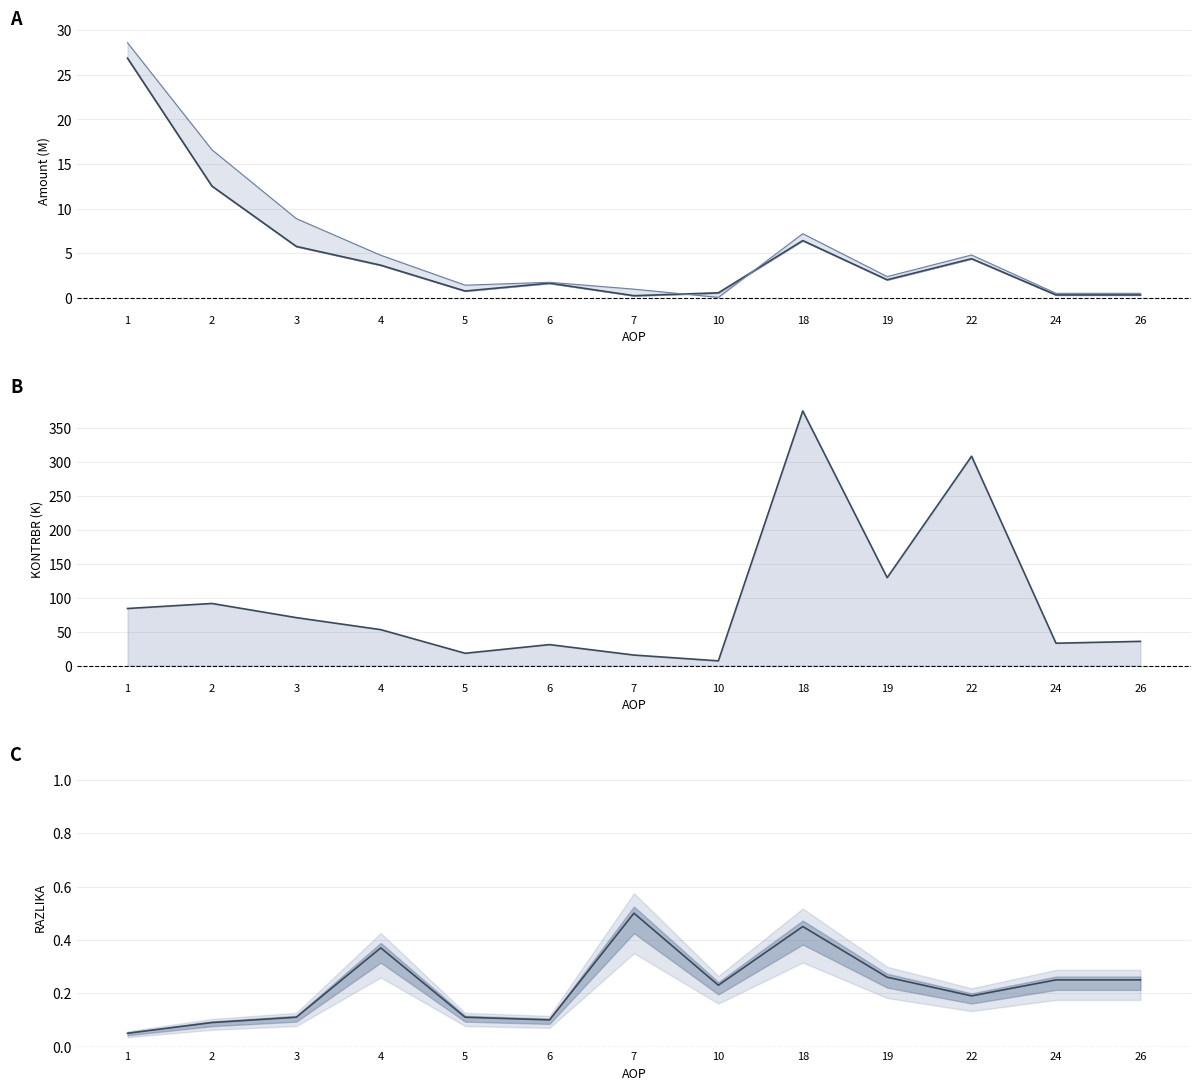

List the labels in order of value, smallest first.

1, 2, 6, 3, 5, 22, 10, 24, 26, 19, 4, 18, 7